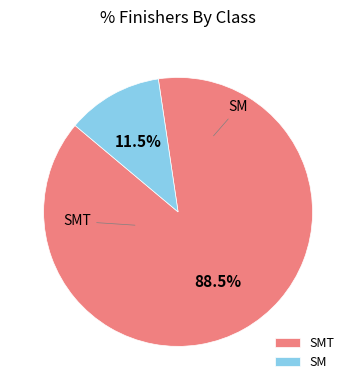

Rank the categories by value from lowest to highest.

SM, SMT